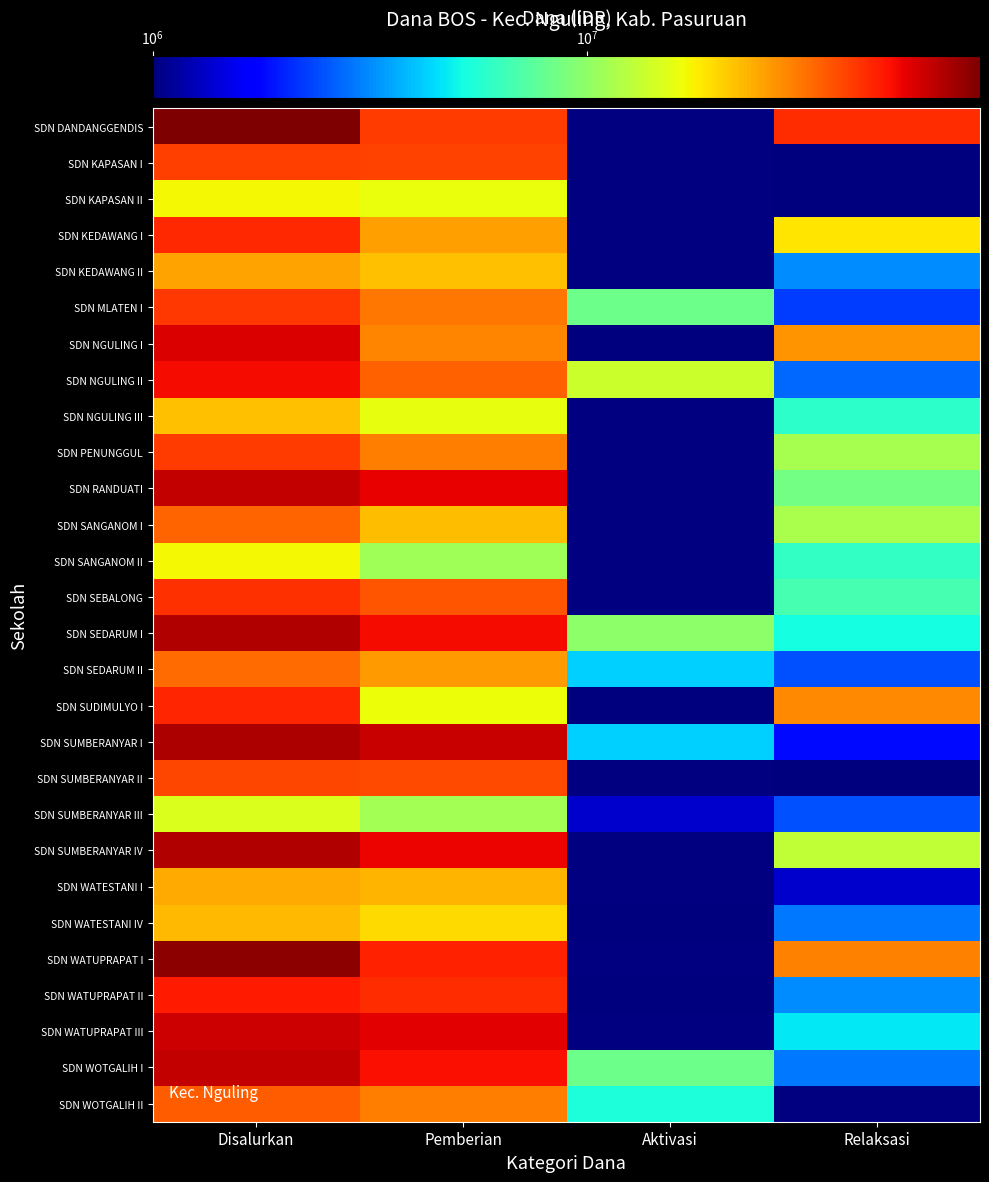

True or false: SDN WOTGALIH I has a value of 60975000.0 at Disalurkan.

True